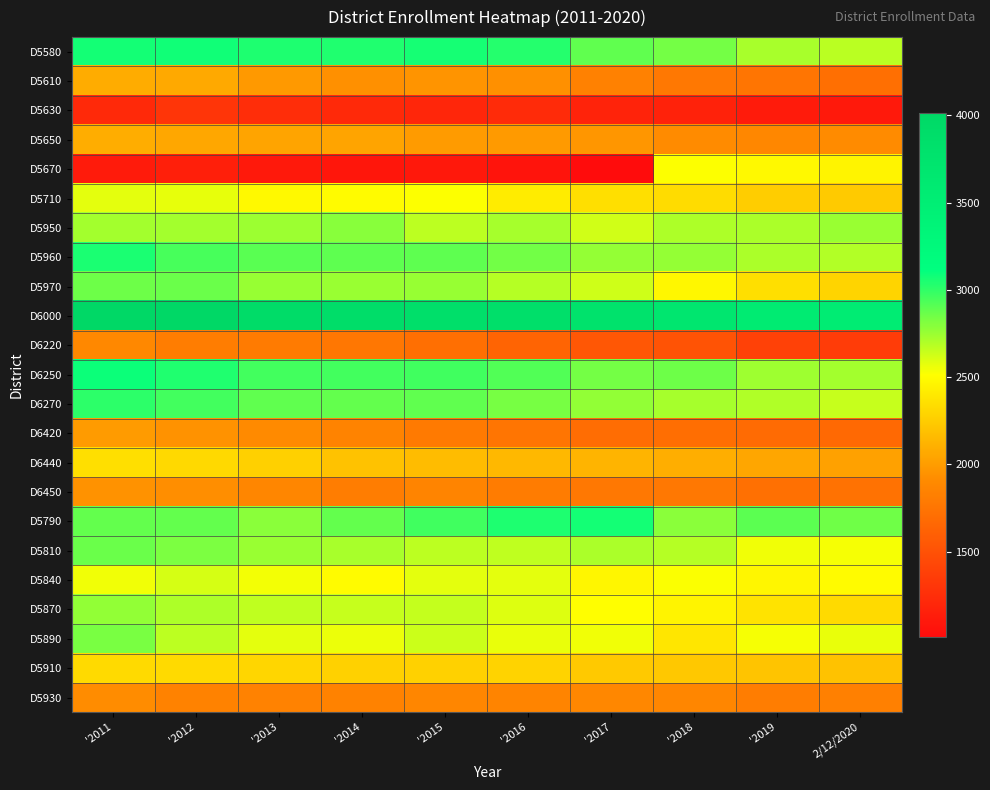

Rank the series at '2018 from highest to lowest value.

D6000, D6250, D5580, D5790, D5960, D6270, D5950, D5810, D5840, D5670, D5970, D5870, D5890, D5710, D5910, D6440, D5650, D5930, D5610, D6450, D6420, D6220, D5630